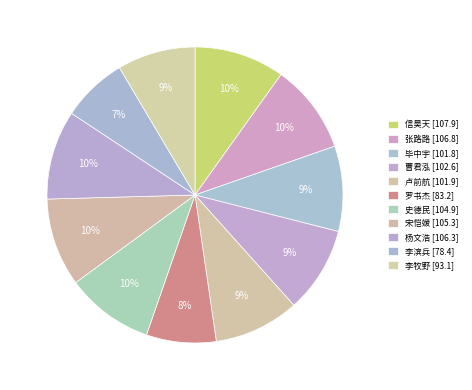

What is the change in value from 张路路 to 宋恺媛?

-1.5